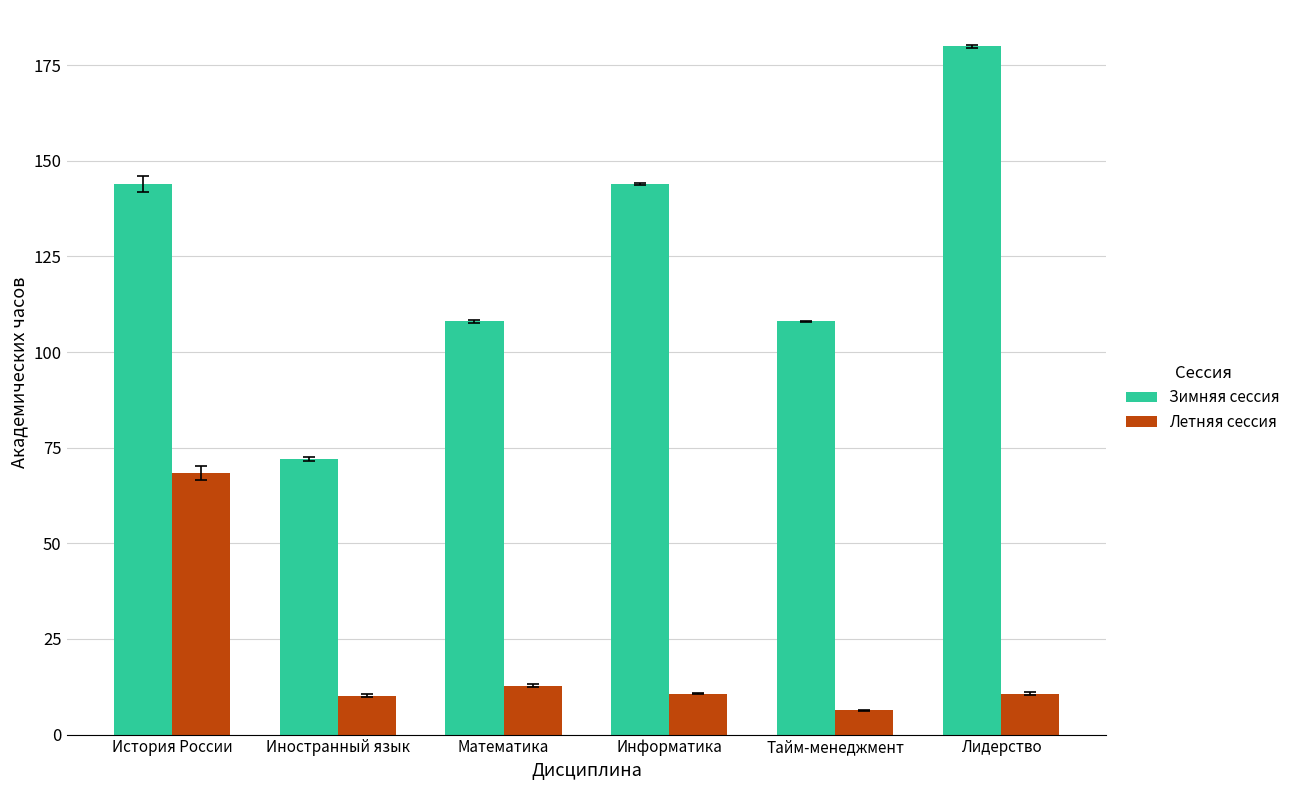

True or false: Летняя сессия has a value of 10.7 at Лидерство.

True